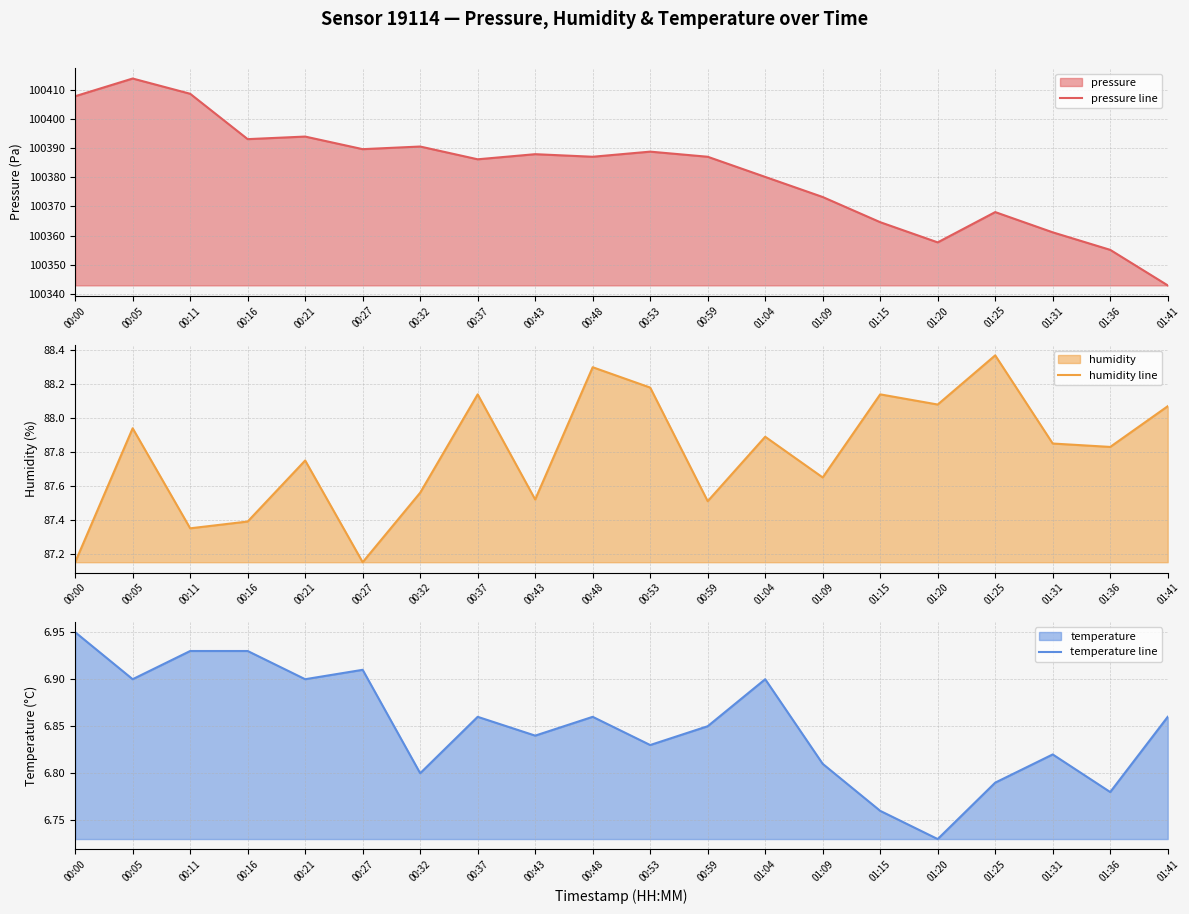

How many categories are shown in the chart?

20